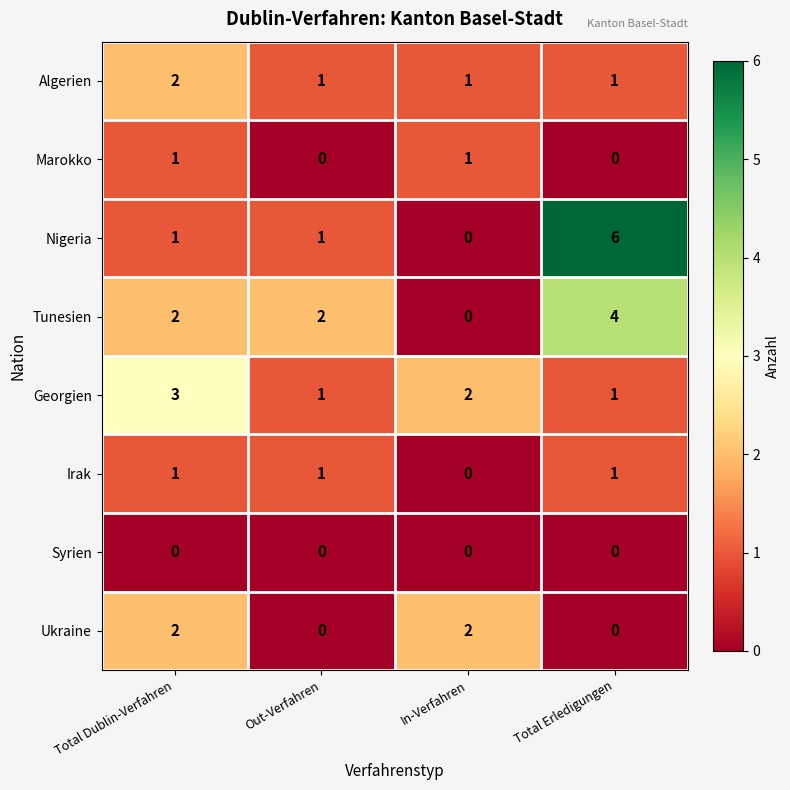

True or false: Syrien has a value of 0 at Total Dublin-Verfahren.

True